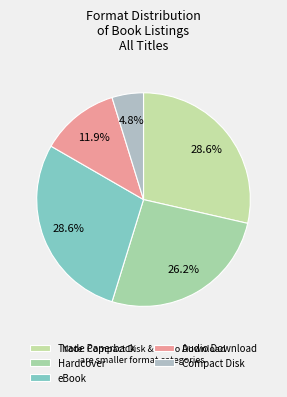

Is it true that Hardcover is 26% of the pie?

True